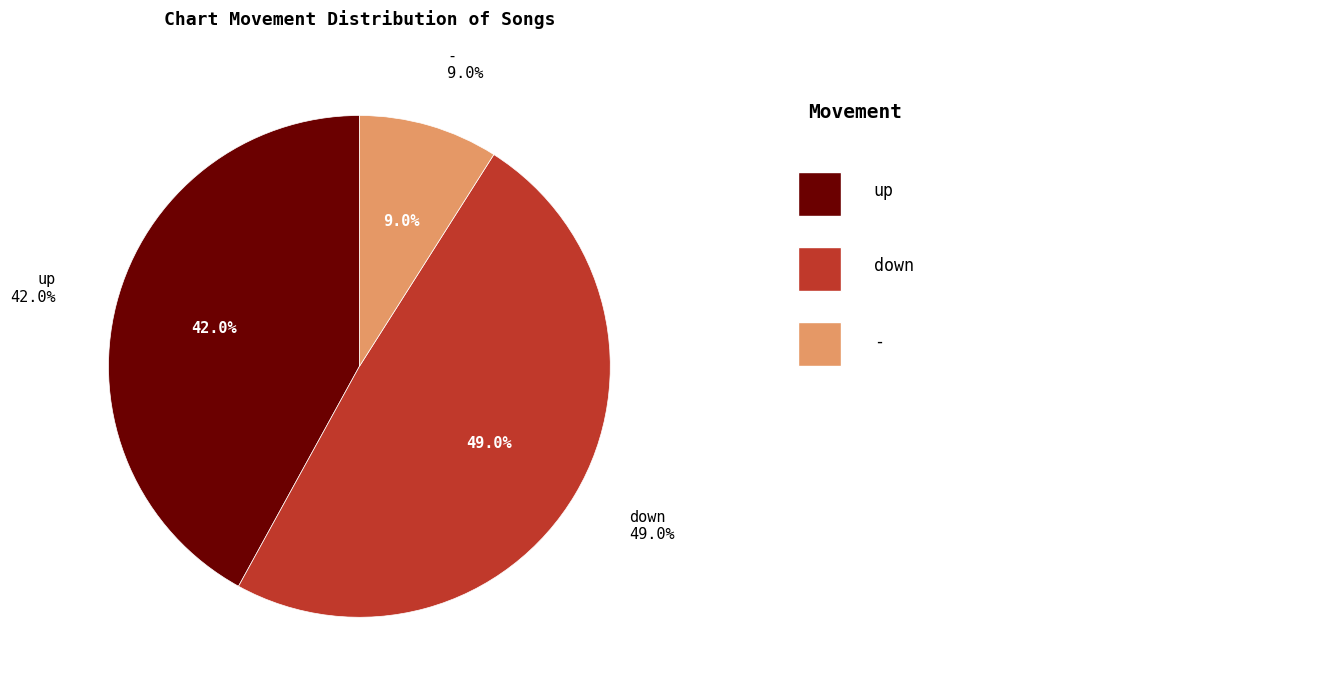

How many slices are in this pie chart?

3